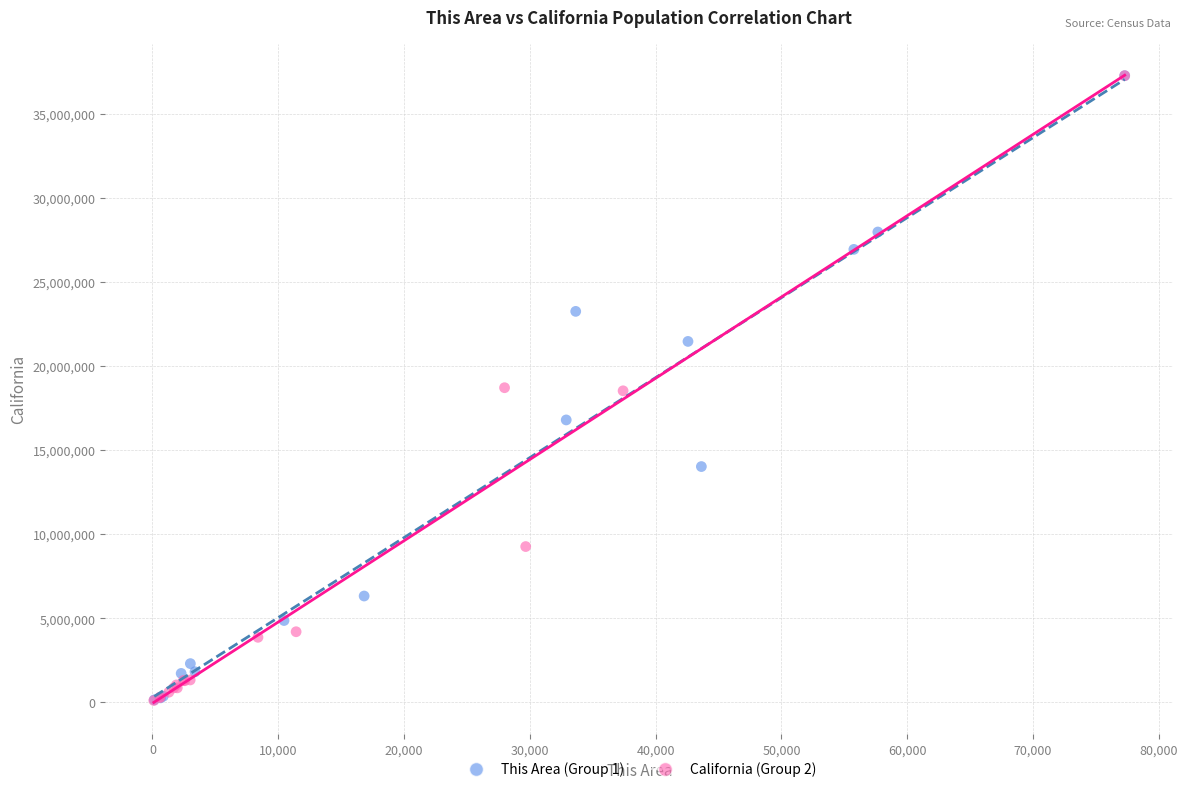

What are all the series names shown in the legend?

This Area (Group 1), California (Group 2)